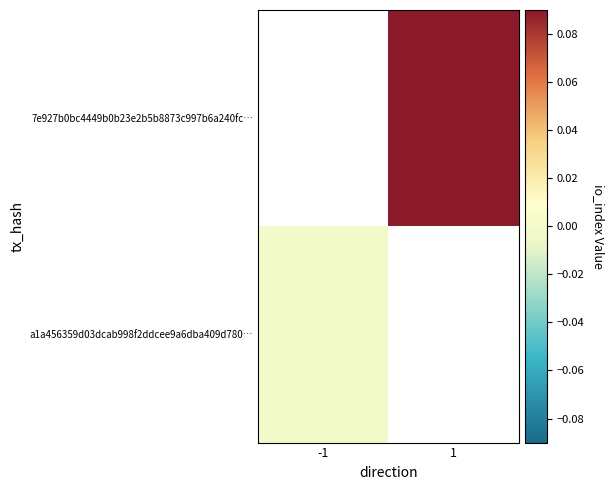

How many distinct data groups are displayed?

2